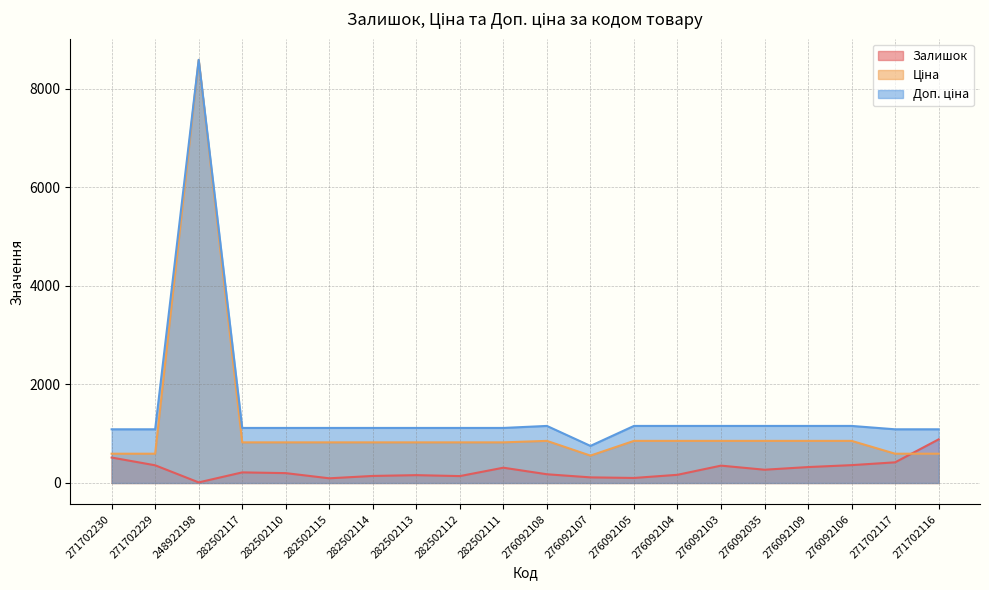

The Доп. ціна series shows 1157.3 at 276092104. True or false?

True